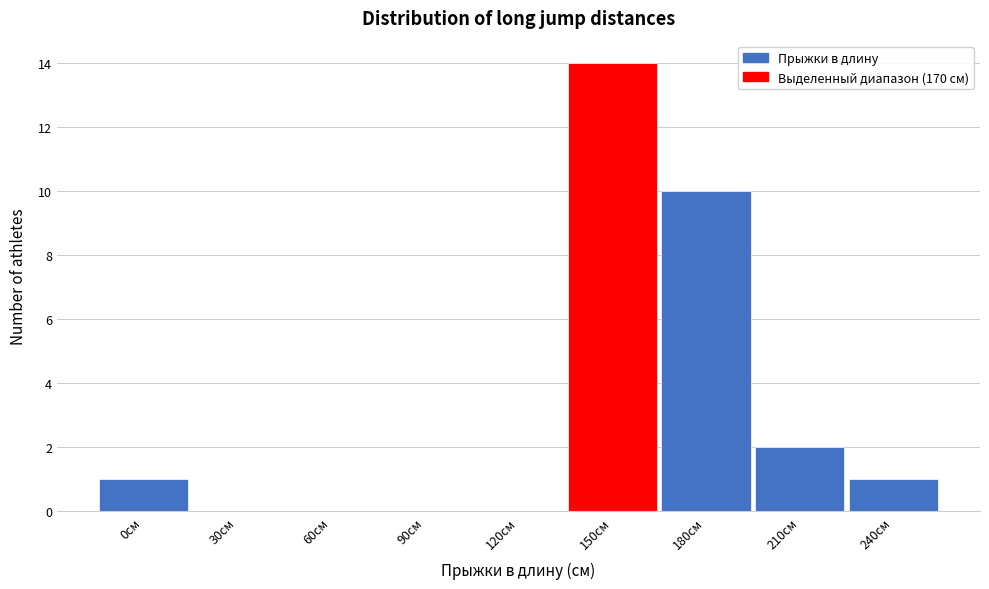

What is the sum of the values at 180см and 30см?

10